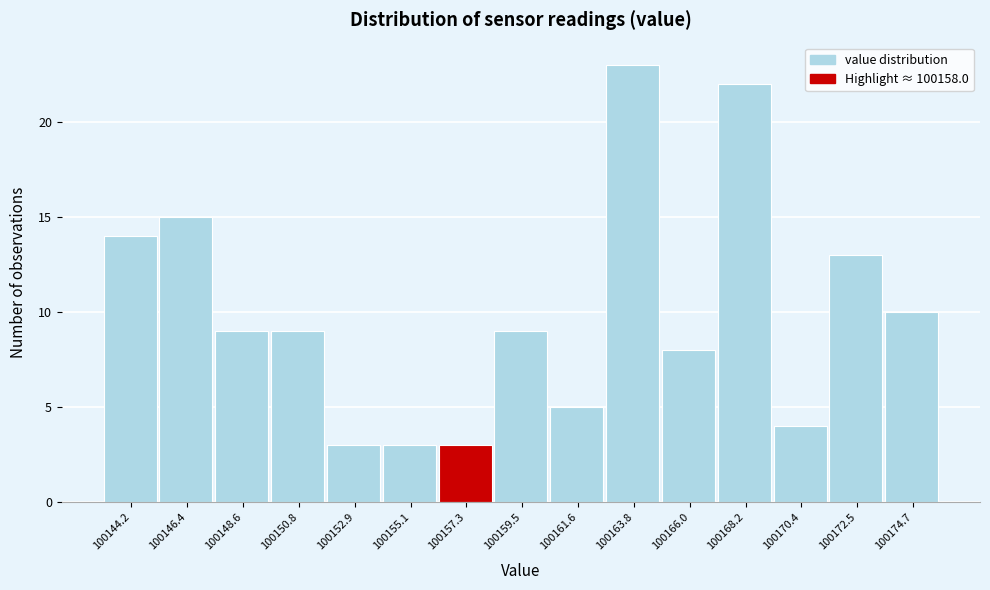

Reading left to right, list every bar in this chart as the range it spans on the x-axis followed by its height. Neither the bar edges nor the heights are printed on the chart, so give them approximately, as read against the axes.

100143.0 to 100145.5: 14
100145.5 to 100147.5: 15
100147.5 to 100149.5: 9
100149.5 to 100152.0: 9
100152.0 to 100154.0: 3
100154.0 to 100156.0: 3
100156.0 to 100158.5: 3
100158.5 to 100160.5: 9
100160.5 to 100162.5: 5
100162.5 to 100165.0: 23
100165.0 to 100167.0: 8
100167.0 to 100169.5: 22
100169.5 to 100171.5: 4
100171.5 to 100173.5: 13
100173.5 to 100176.0: 10